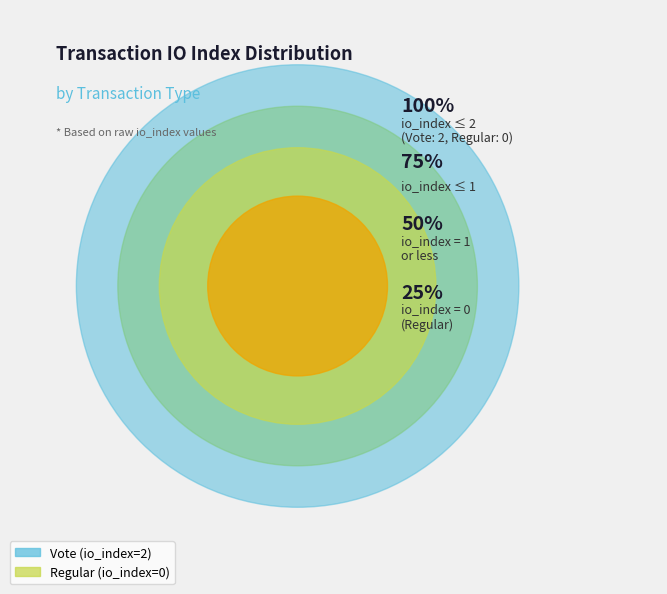

How much of the chart is everything except Regular?

100.0%